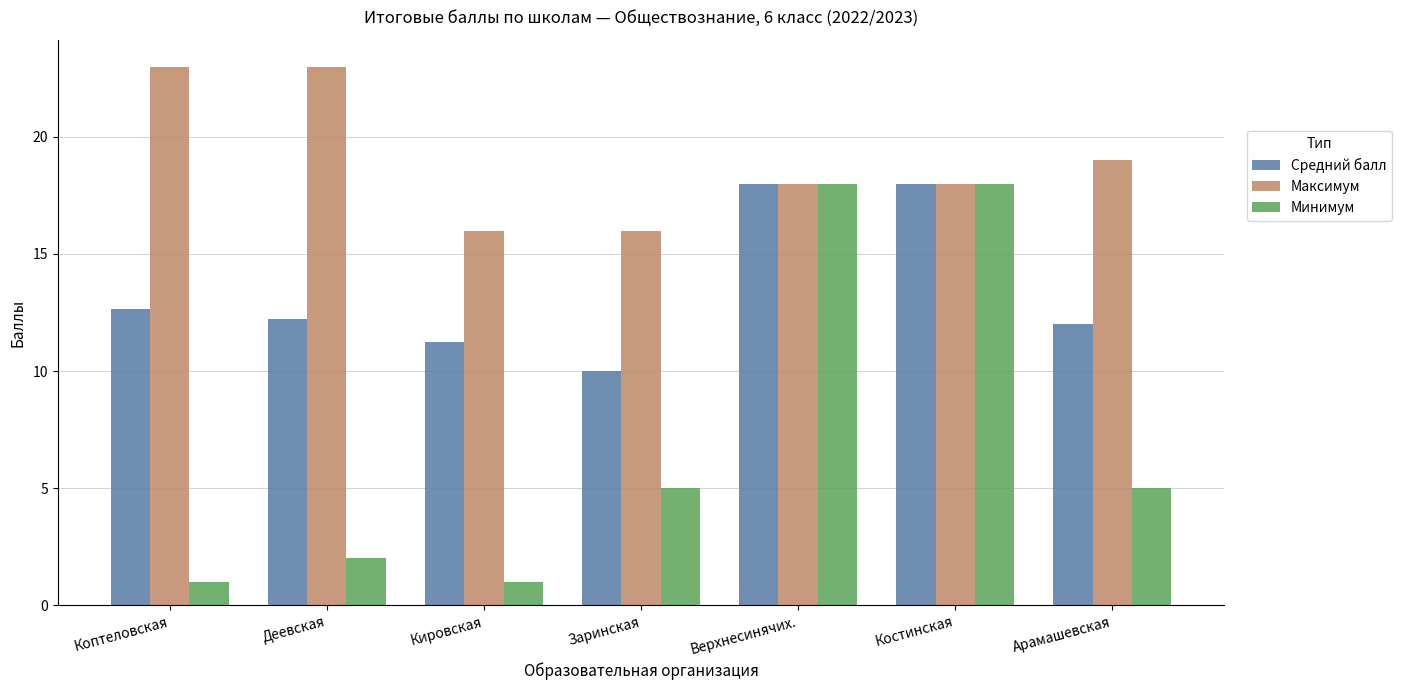

Is the value of Минимум at Костинская greater than the value of Максимум at Арамашевская?

No